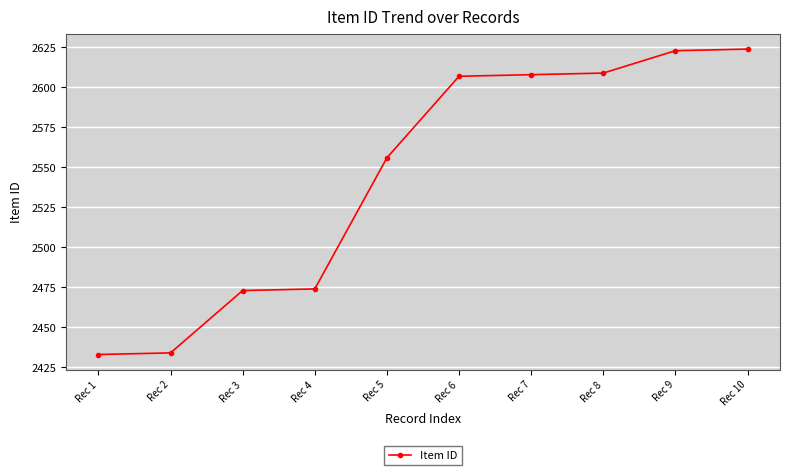

How many distinct data groups are displayed?

1